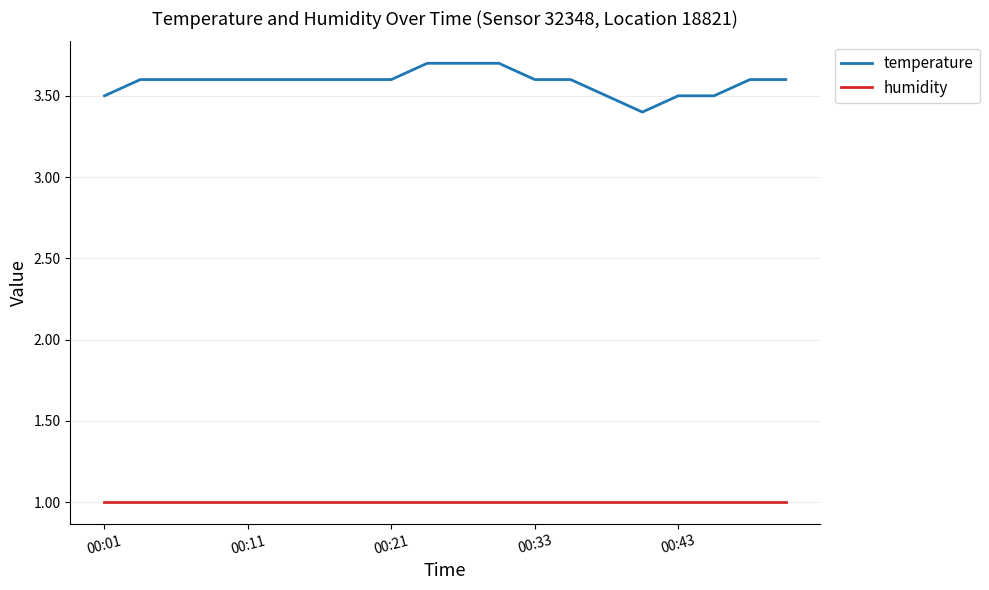

True or false: temperature and humidity intersect in this chart.

False